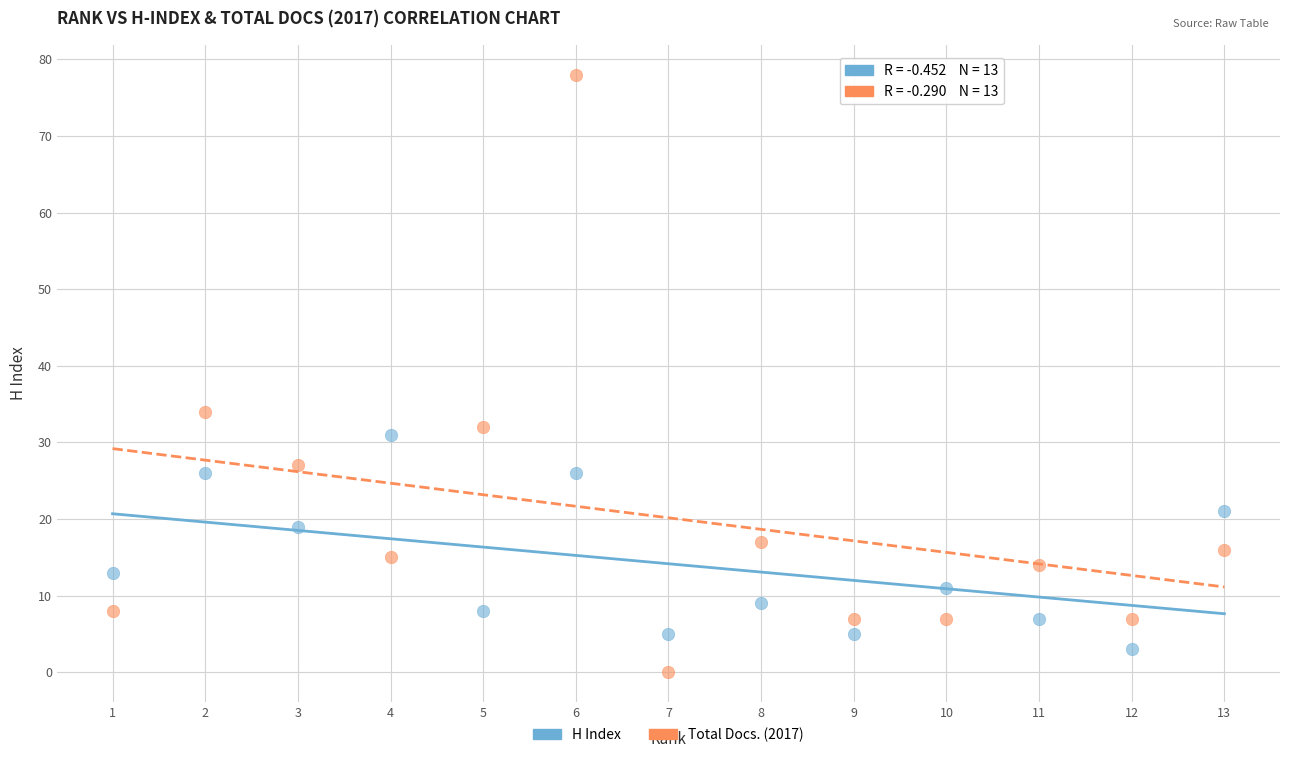

What are all the series names shown in the legend?

H Index, Total Docs. (2017)